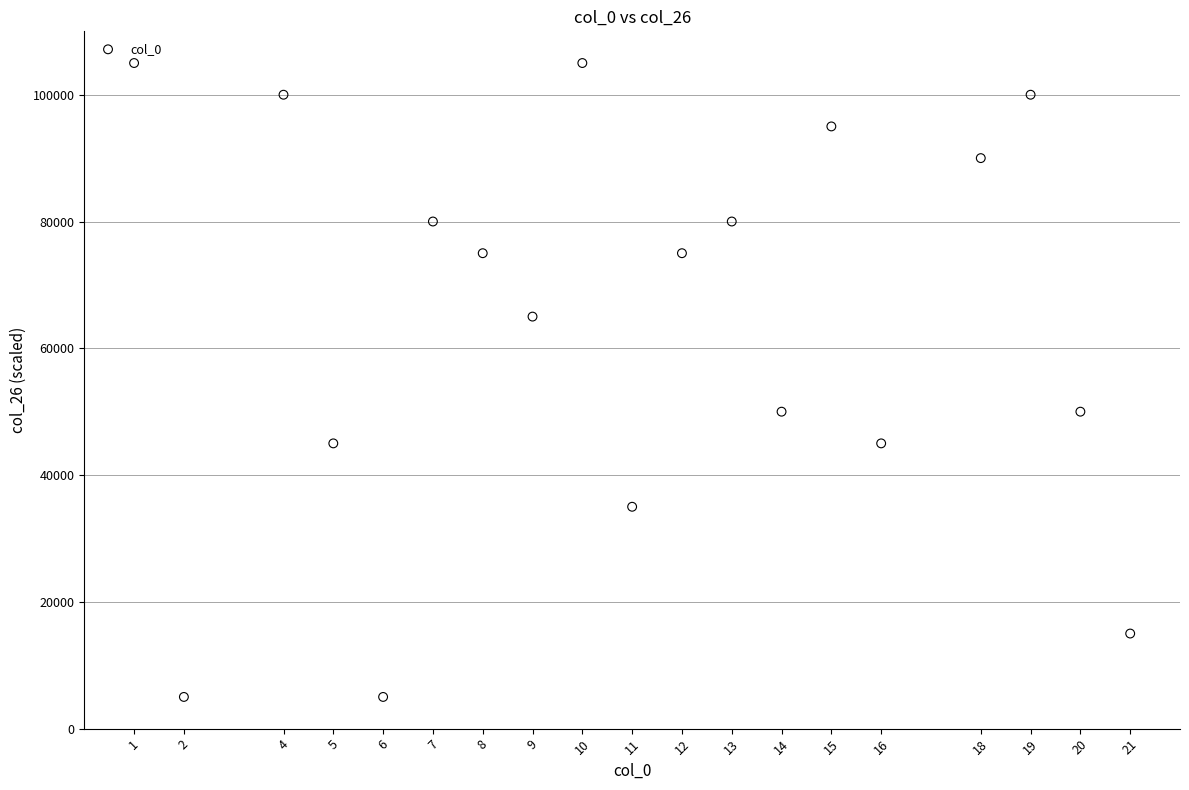

What is the range of Y values (max minus min)?

100000